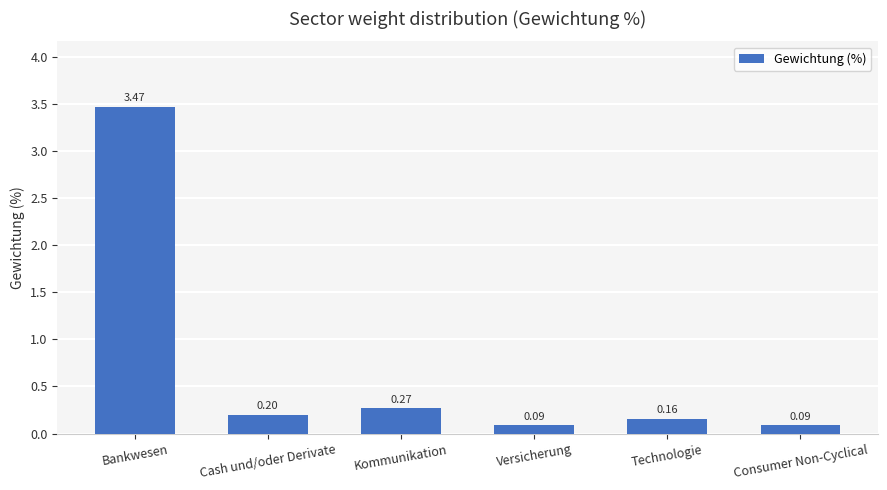

How many categories are shown in the chart?

6